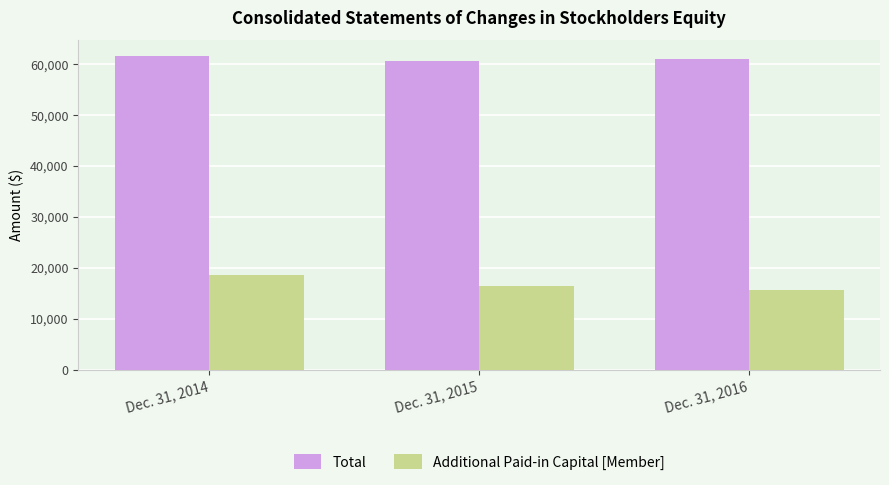

What is the difference between the highest and lowest values at Dec. 31, 2015?

44079